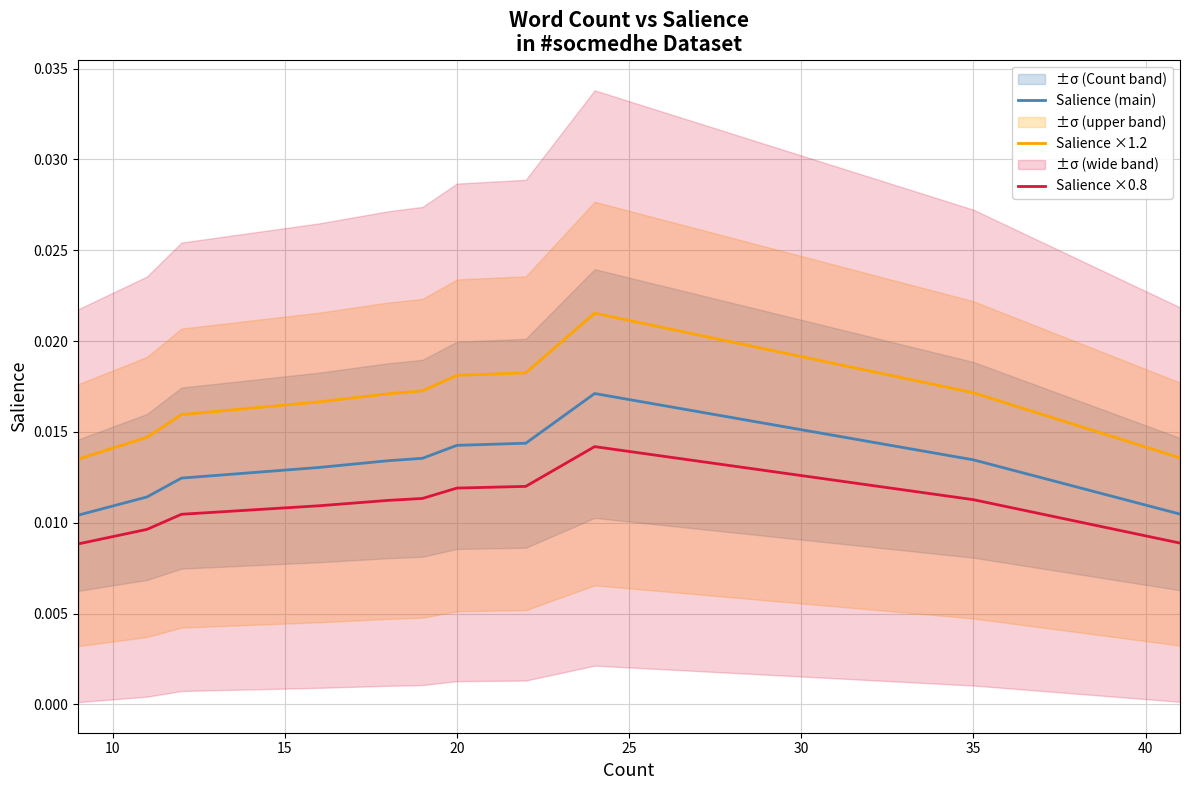

How many lines are shown in the chart?

3